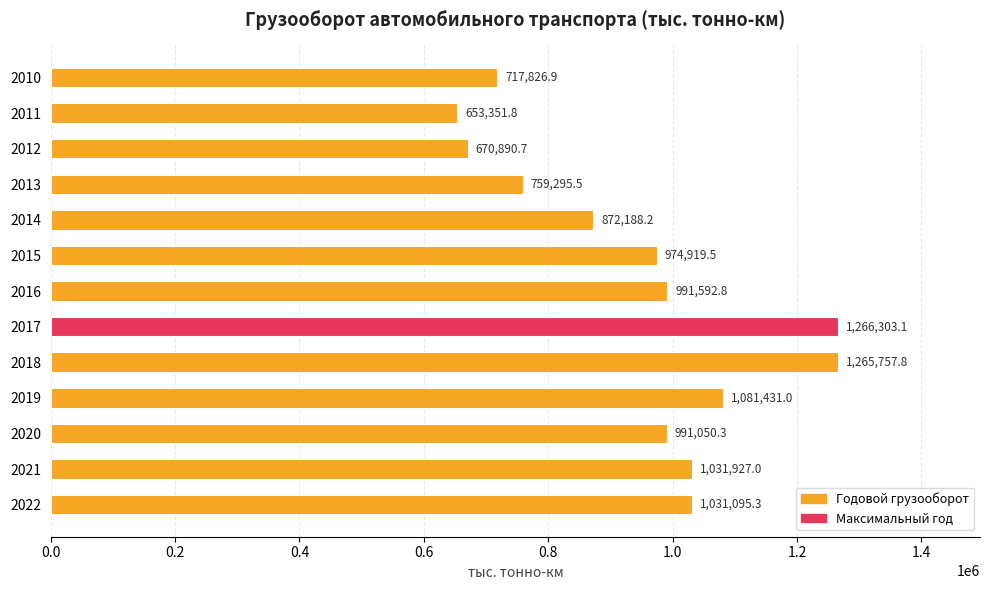

How many bars are there in total?

13